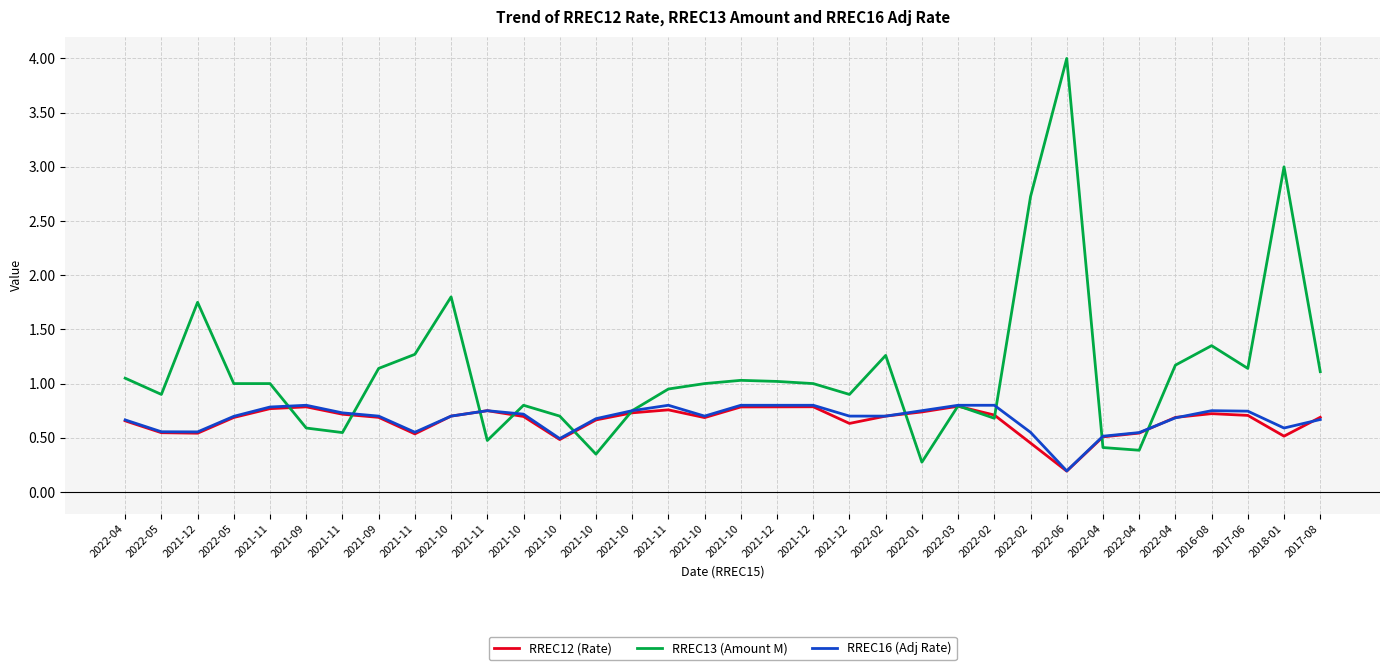

The RREC12 (Rate) series shows 0.9 at 2021-10. True or false?

False